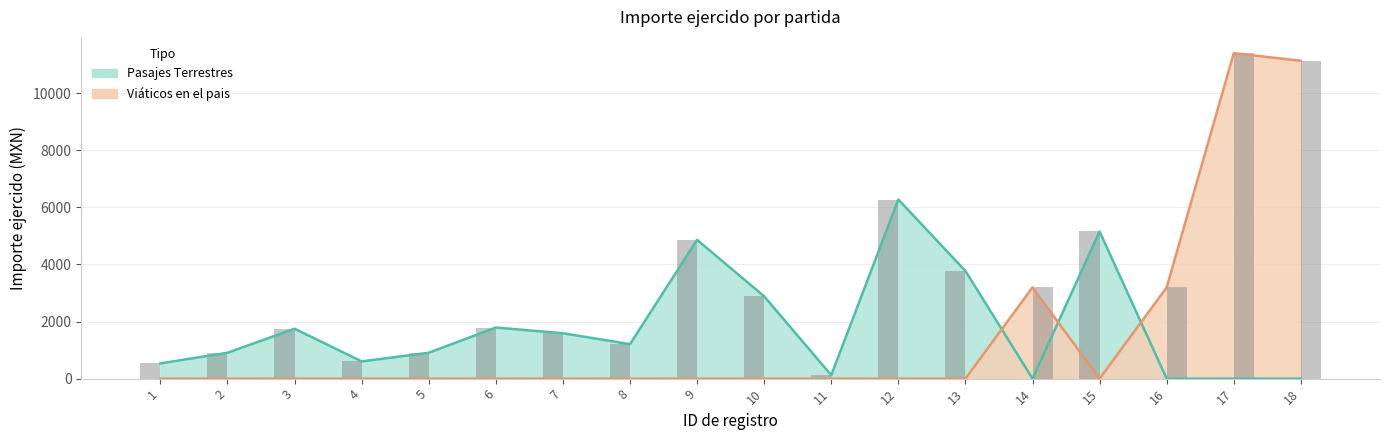

At 16, list the series in order from smallest to largest.

Pasajes Terrestres, Viáticos en el pais